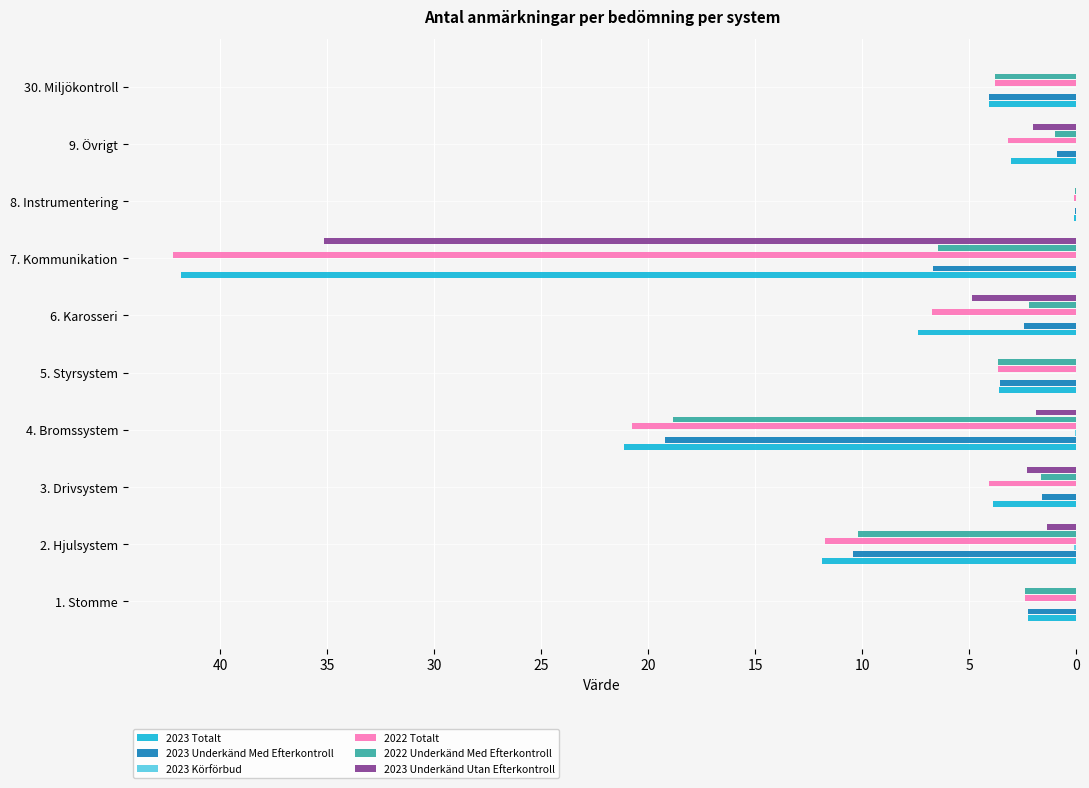

True or false: 2022 Totalt has a value of 8.5 at 7. Kommunikation.

False